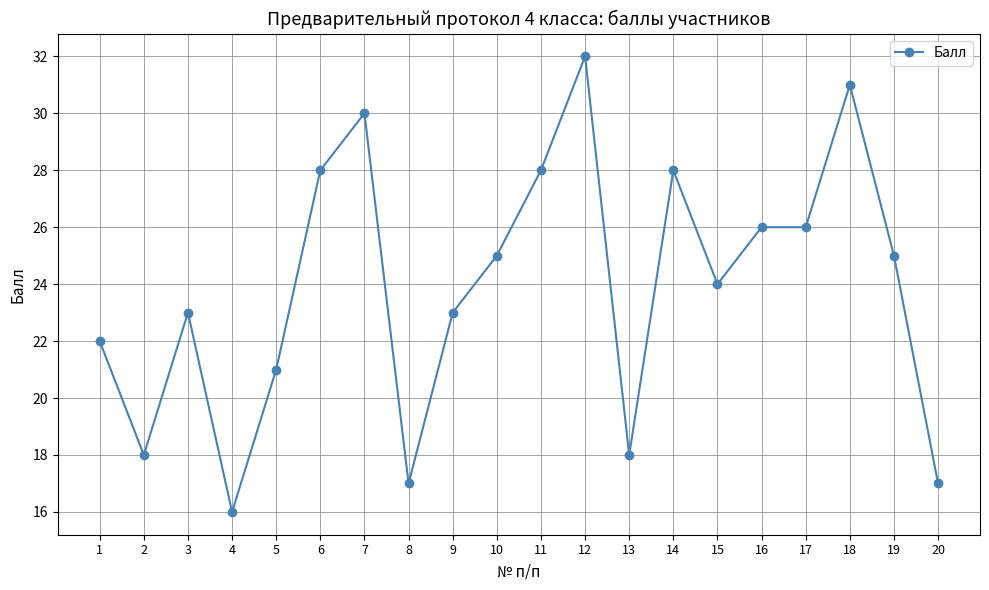

Where is the first local maximum?

3